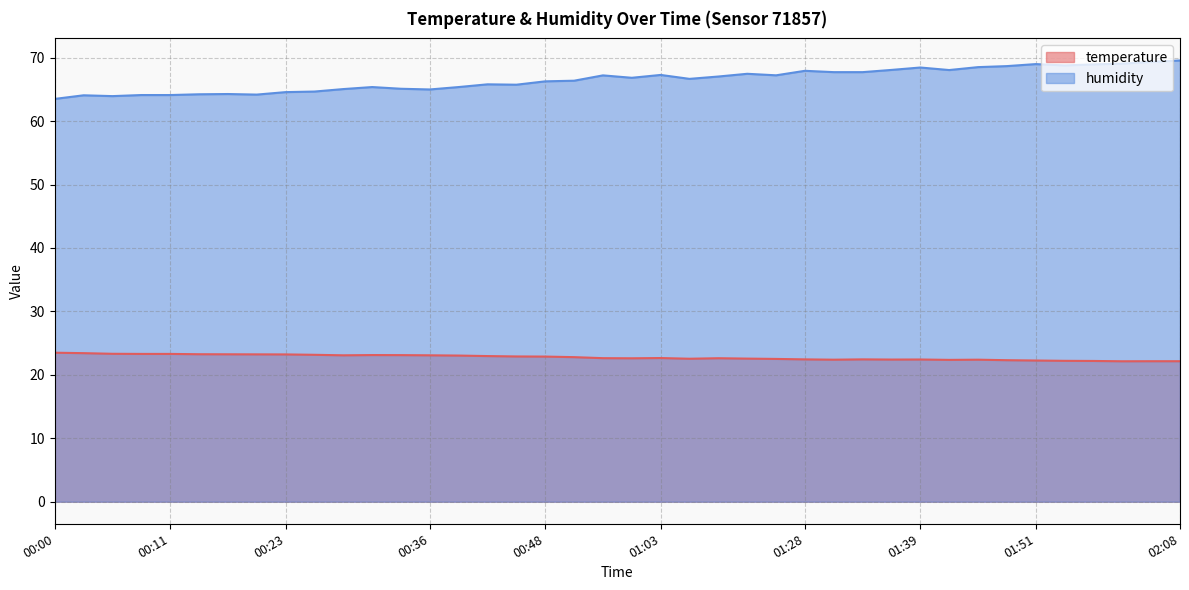

How many interior local valleys does the temperature series have?

7